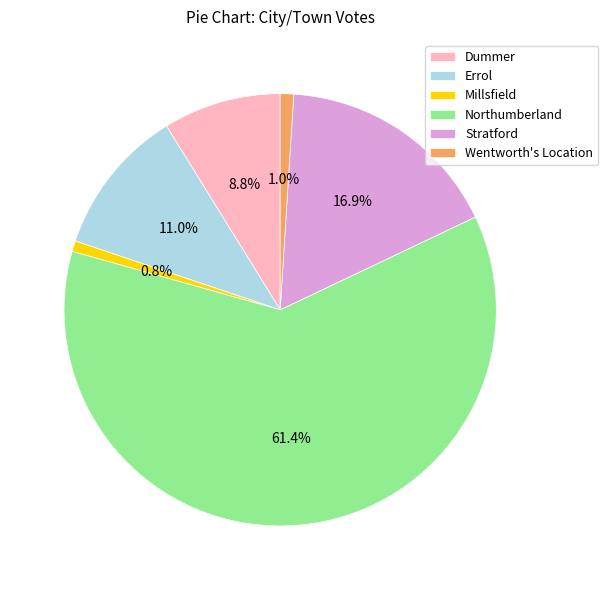

Does Errol account for over 50% of the chart?

No